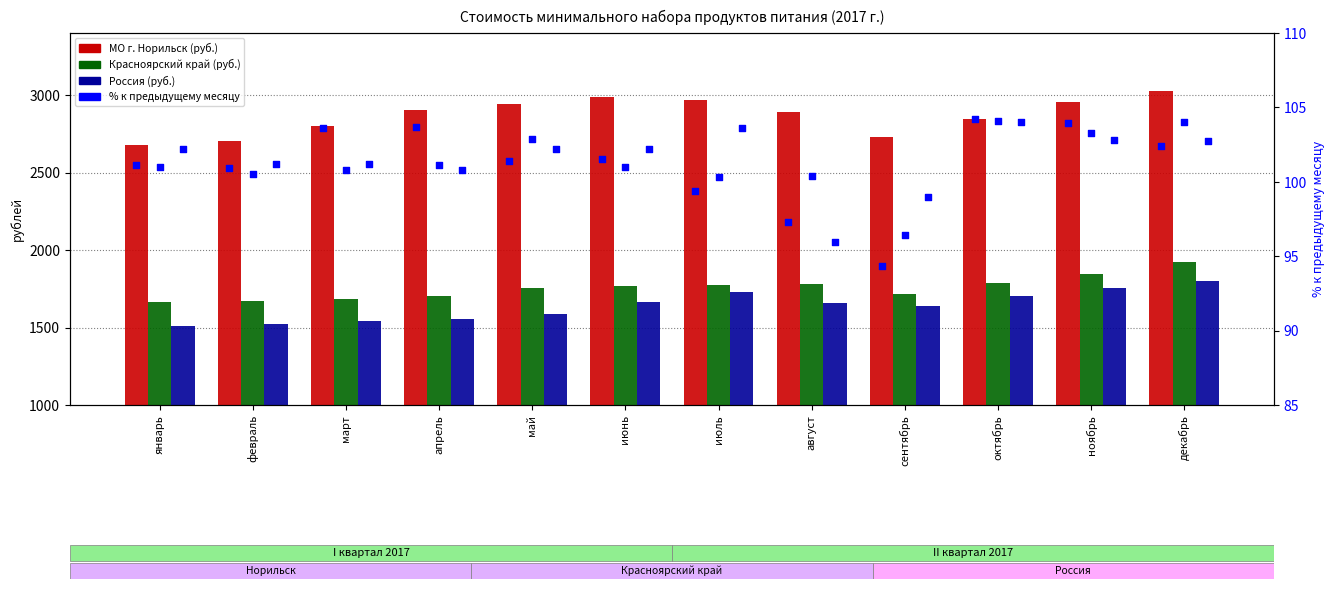

What is the total value across all series at март?

6333.2